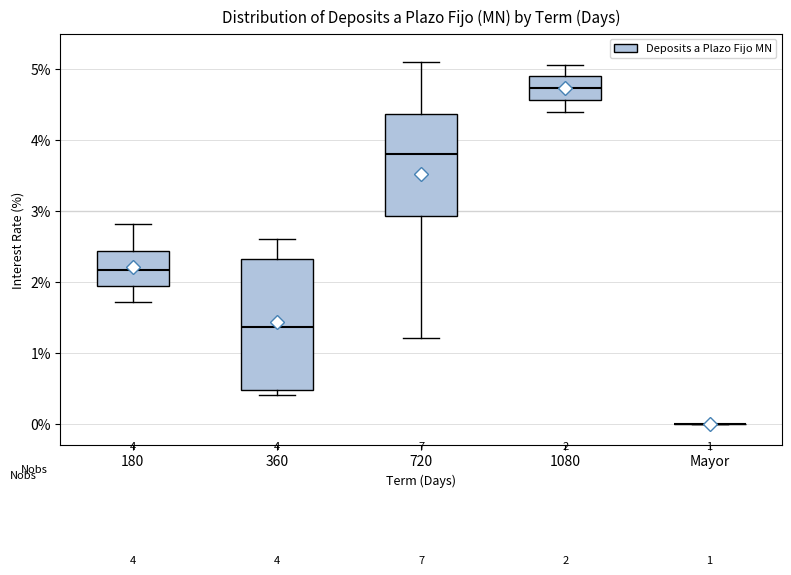

Which box is the tallest, from its lower edge to its upper edge?

360